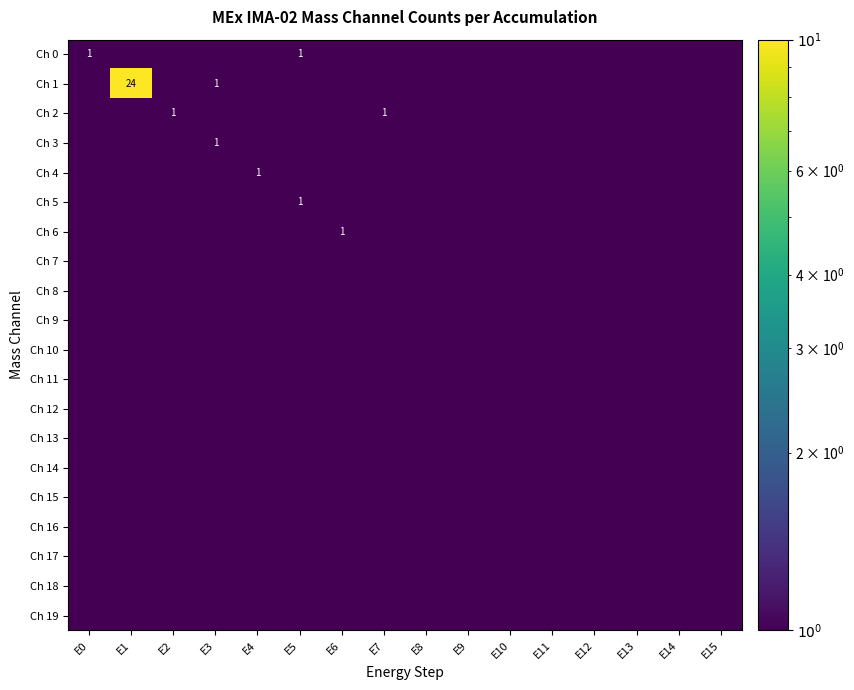

List the series in order of their peak value, lowest first.

Ch 7, Ch 8, Ch 9, Ch 10, Ch 11, Ch 12, Ch 13, Ch 14, Ch 15, Ch 16, Ch 17, Ch 18, Ch 19, Ch 0, Ch 2, Ch 3, Ch 4, Ch 5, Ch 6, Ch 1